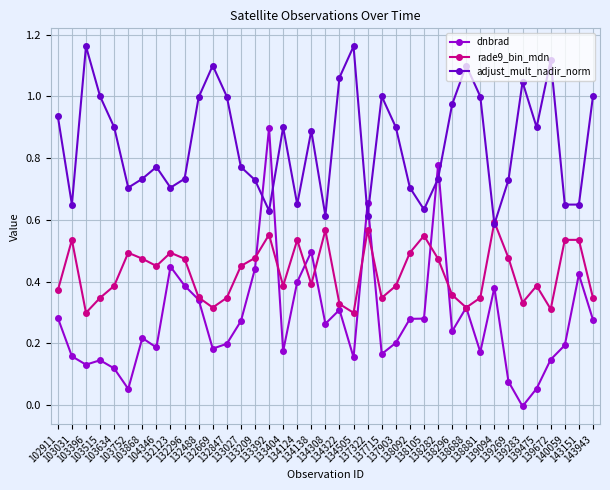

True or false: dnbrad and adjust_mult_nadir_norm intersect in this chart.

True